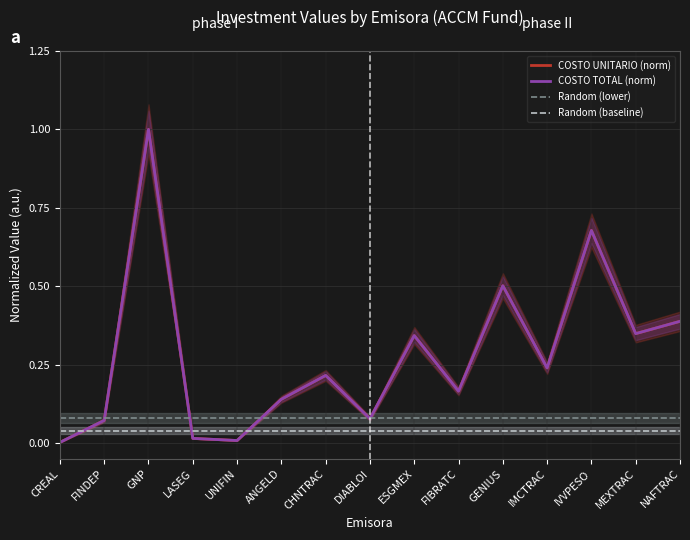

Reading left to right, list all the values displayed in this chart.

COSTO UNITARIO (norm): CREAL=0.0	FINDEP=0.1	GNP=1.0	LASEG=0.0	UNIFIN=0.0	ANGELD=0.1	CHNTRAC=0.2	DIABLOI=0.1	ESGMEX=0.3	FIBRATC=0.2	GENIUS=0.5	IMCTRAC=0.2	IVVPESO=0.7	MEXTRAC=0.3	NAFTRAC=0.4
COSTO TOTAL (norm): CREAL=0.0	FINDEP=0.1	GNP=1.0	LASEG=0.0	UNIFIN=0.0	ANGELD=0.1	CHNTRAC=0.2	DIABLOI=0.1	ESGMEX=0.3	FIBRATC=0.2	GENIUS=0.5	IMCTRAC=0.2	IVVPESO=0.7	MEXTRAC=0.3	NAFTRAC=0.4
Random (lower): CREAL=0.1	FINDEP=0.1	GNP=0.1	LASEG=0.1	UNIFIN=0.1	ANGELD=0.1	CHNTRAC=0.1	DIABLOI=0.1	ESGMEX=0.1	FIBRATC=0.1	GENIUS=0.1	IMCTRAC=0.1	IVVPESO=0.1	MEXTRAC=0.1	NAFTRAC=0.1
Random (baseline): CREAL=0.0	FINDEP=0.0	GNP=0.0	LASEG=0.0	UNIFIN=0.0	ANGELD=0.0	CHNTRAC=0.0	DIABLOI=0.0	ESGMEX=0.0	FIBRATC=0.0	GENIUS=0.0	IMCTRAC=0.0	IVVPESO=0.0	MEXTRAC=0.0	NAFTRAC=0.0